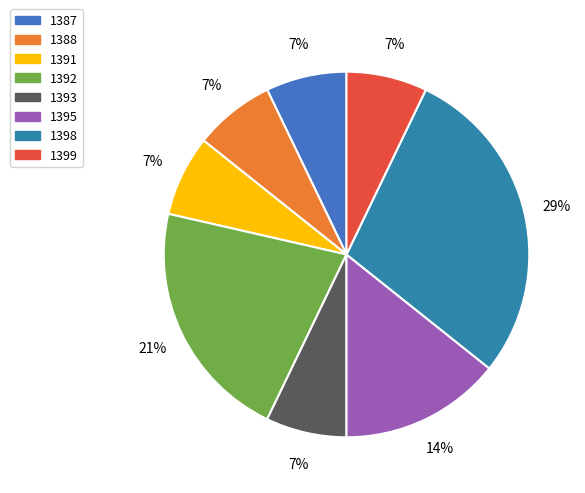

How many slices are in this pie chart?

8